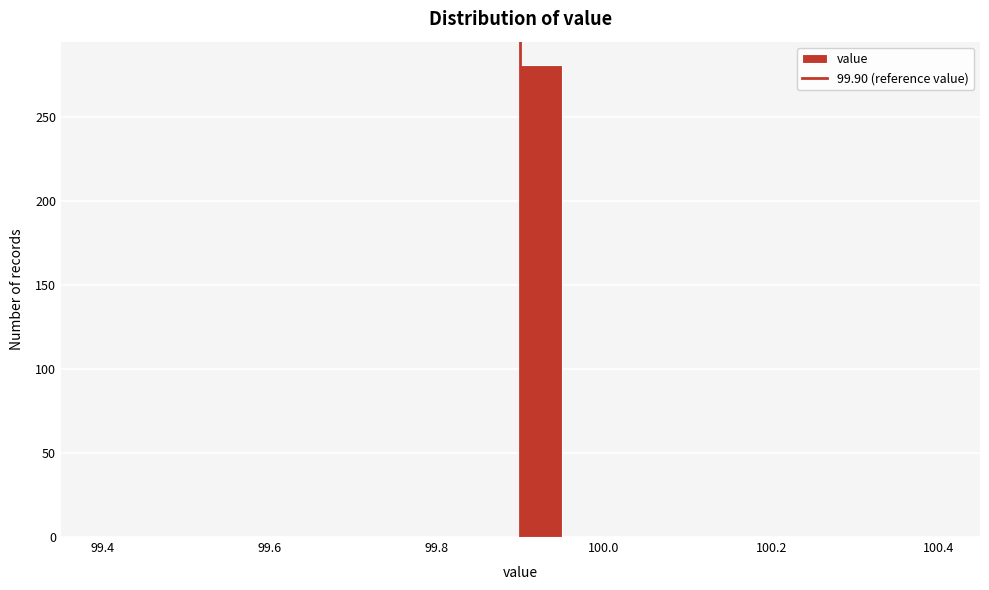

Read against the x-axis, roughly where is the centre of the tallest bar?

99.92